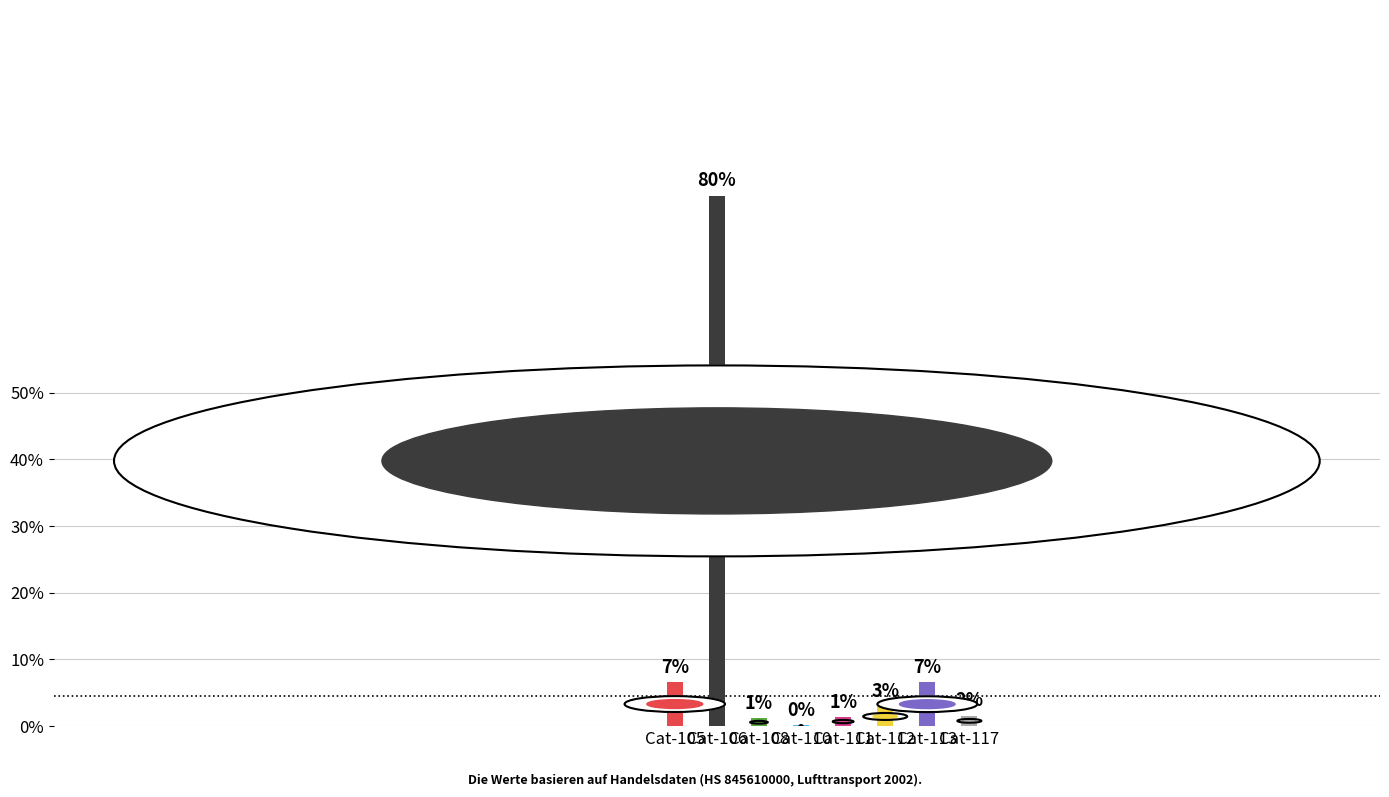

What is the difference between the maximum and minimum values?

79.4